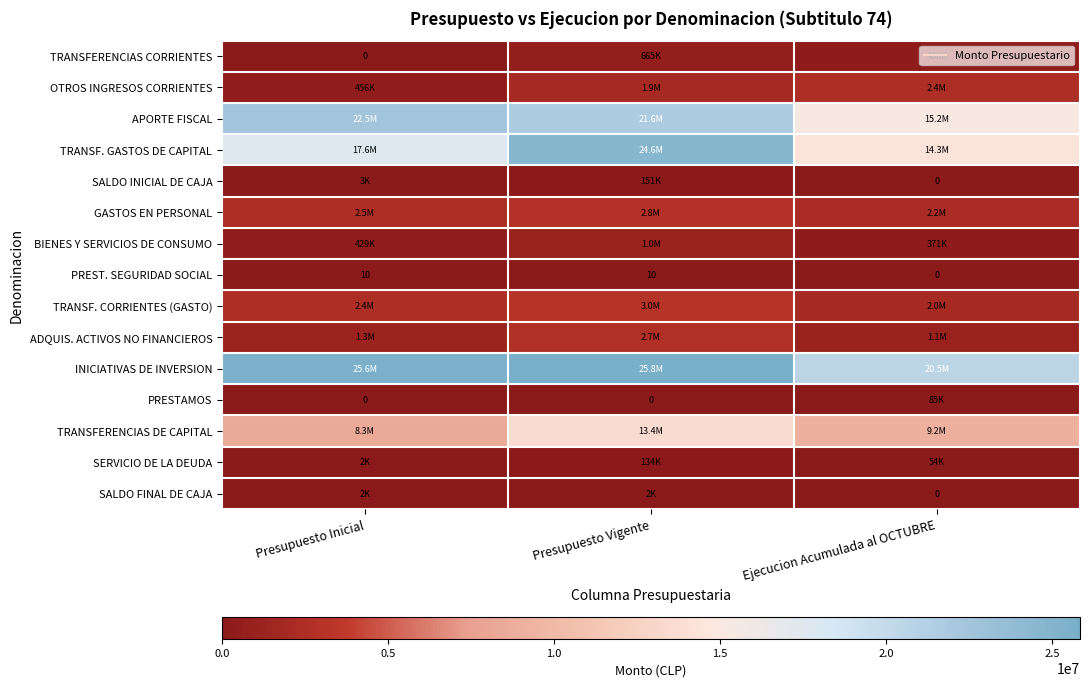

True or false: SALDO FINAL DE CAJA has a value of 1142 at Ejecucion Acumulada al OCTUBRE.

False